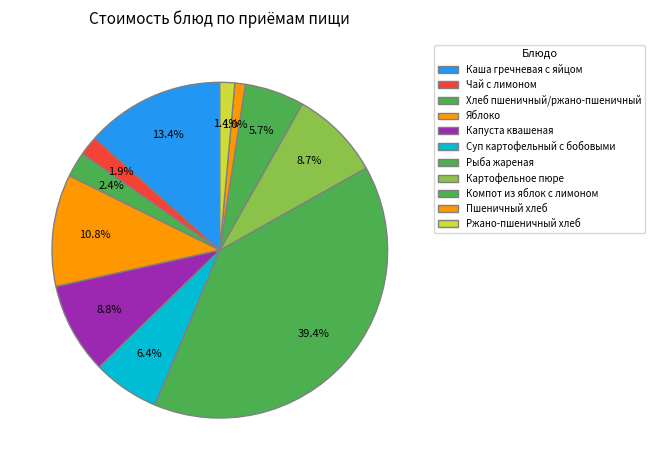

Does Капуста квашеная represent more than half of the total?

No